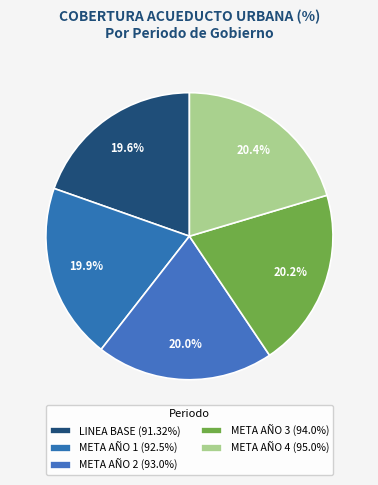

Does any single category account for the majority?

No